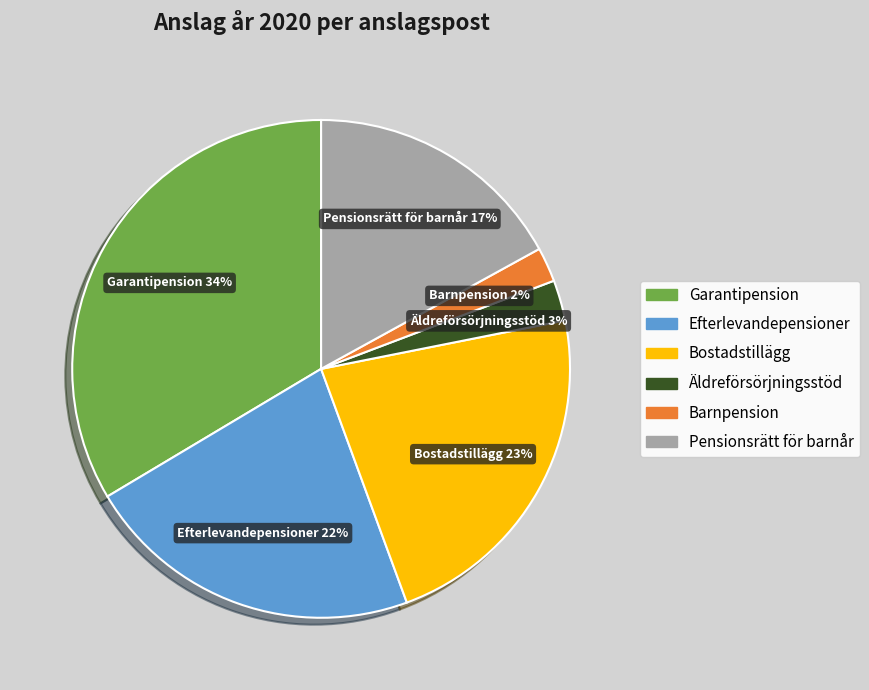

How many slices are in this pie chart?

6